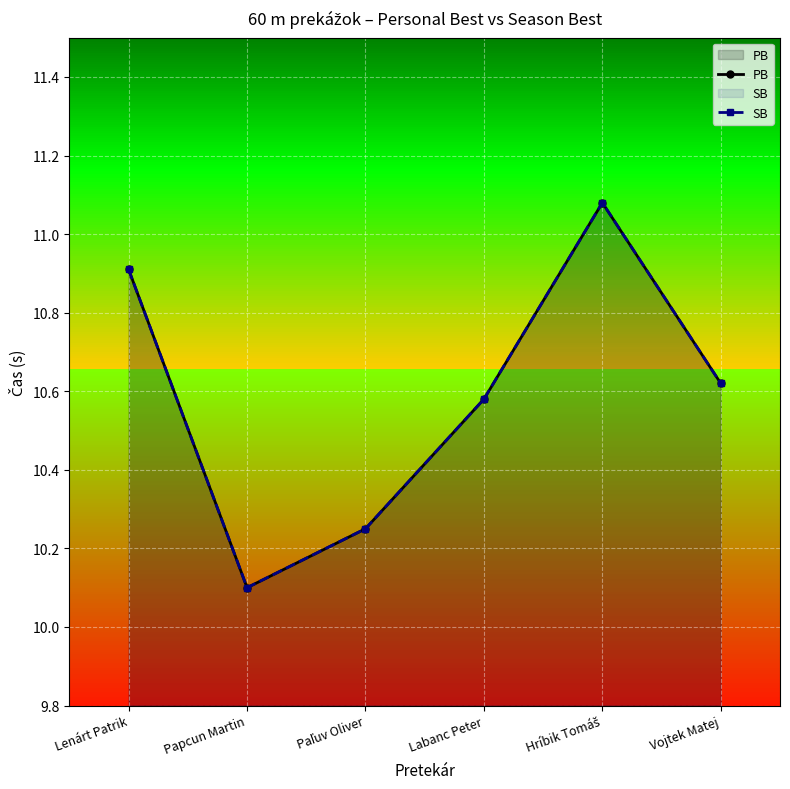

Is it true that PB equals 10.6 at Labanc Peter?

True